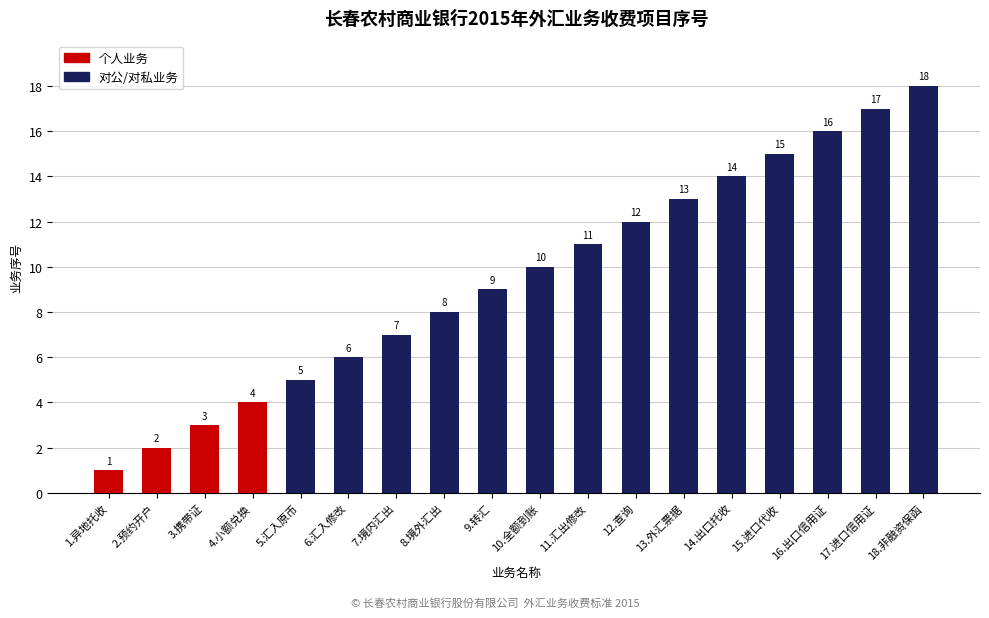

What is the greatest value displayed?

18